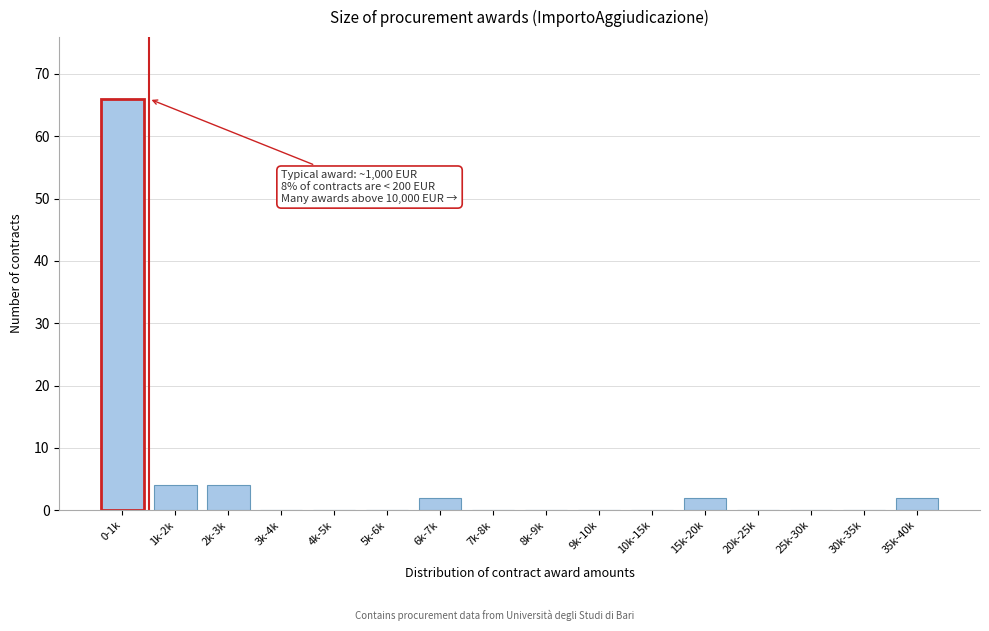

Reading right to left, transcribe all the data shown in this chart.

35k-40k=2	30k-35k=0	25k-30k=0	20k-25k=0	15k-20k=2	10k-15k=0	9k-10k=0	8k-9k=0	7k-8k=0	6k-7k=2	5k-6k=0	4k-5k=0	3k-4k=0	2k-3k=4	1k-2k=4	0-1k=66